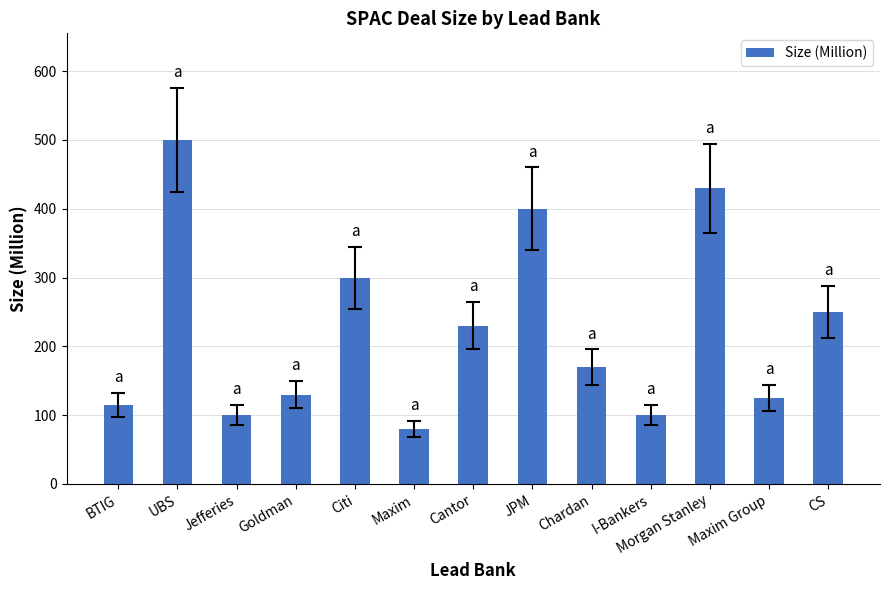

What is the label of the 5th bar from the left?

Citi